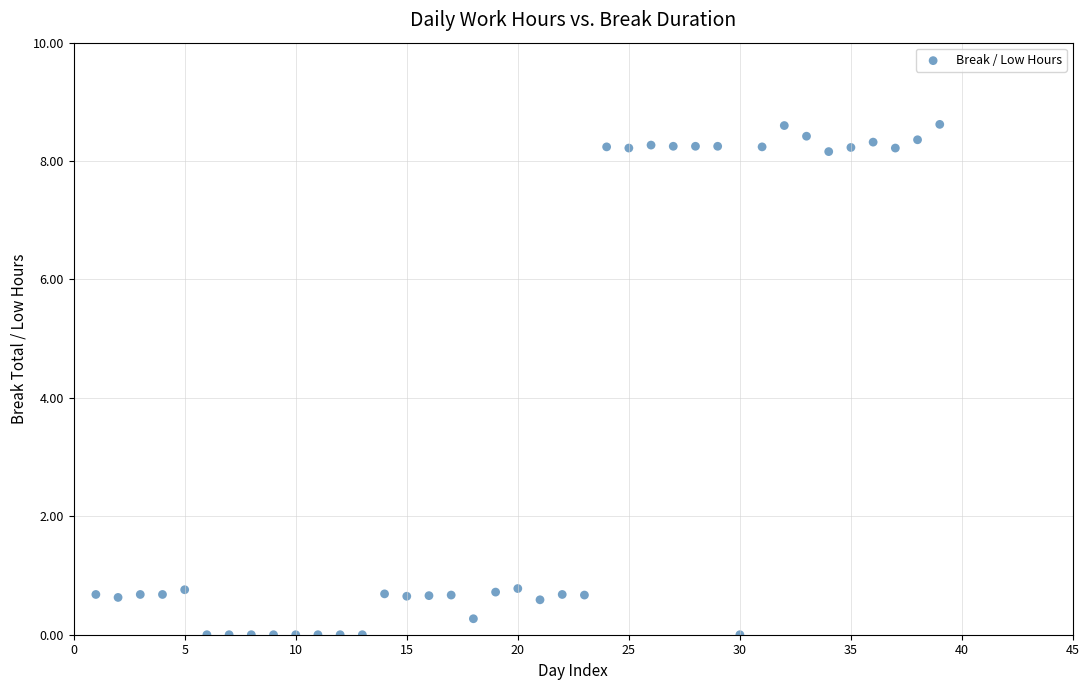

What is the range of Y values (max minus min)?

8.6